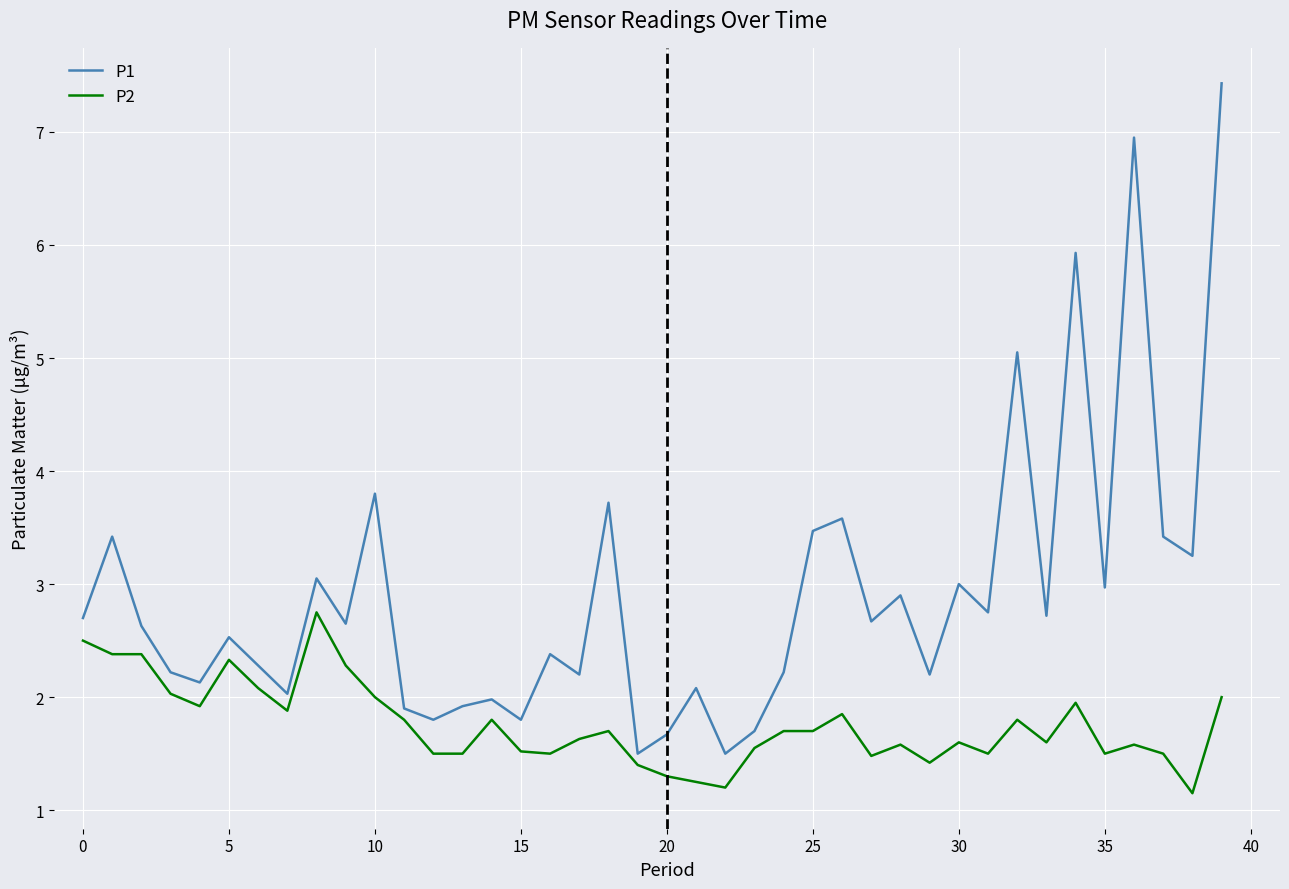

What is the maximum value for P2?

2.8